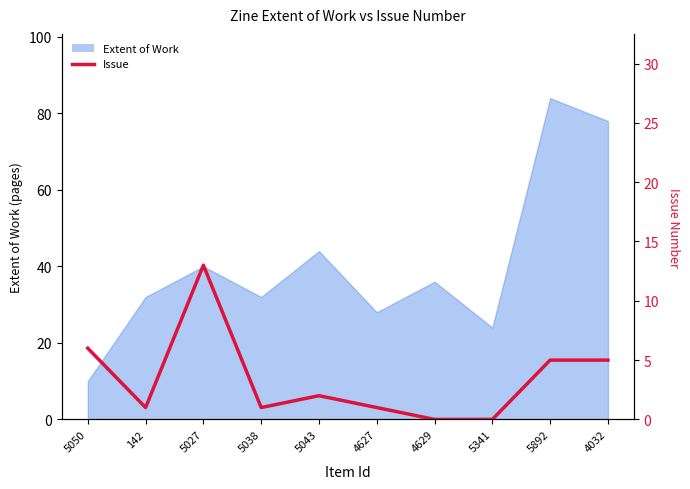

Reading left to right, what are all the values shown in this chart?

6	1	13	1	2	1	0	0	5	5